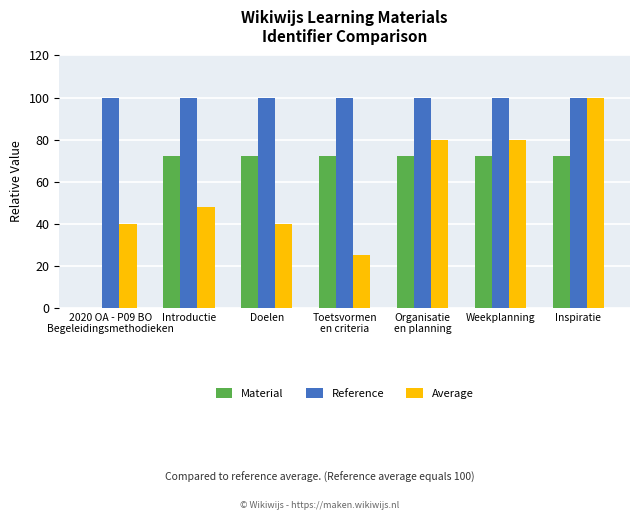

The value of Reference at Weekplanning is 56. True or false?

False